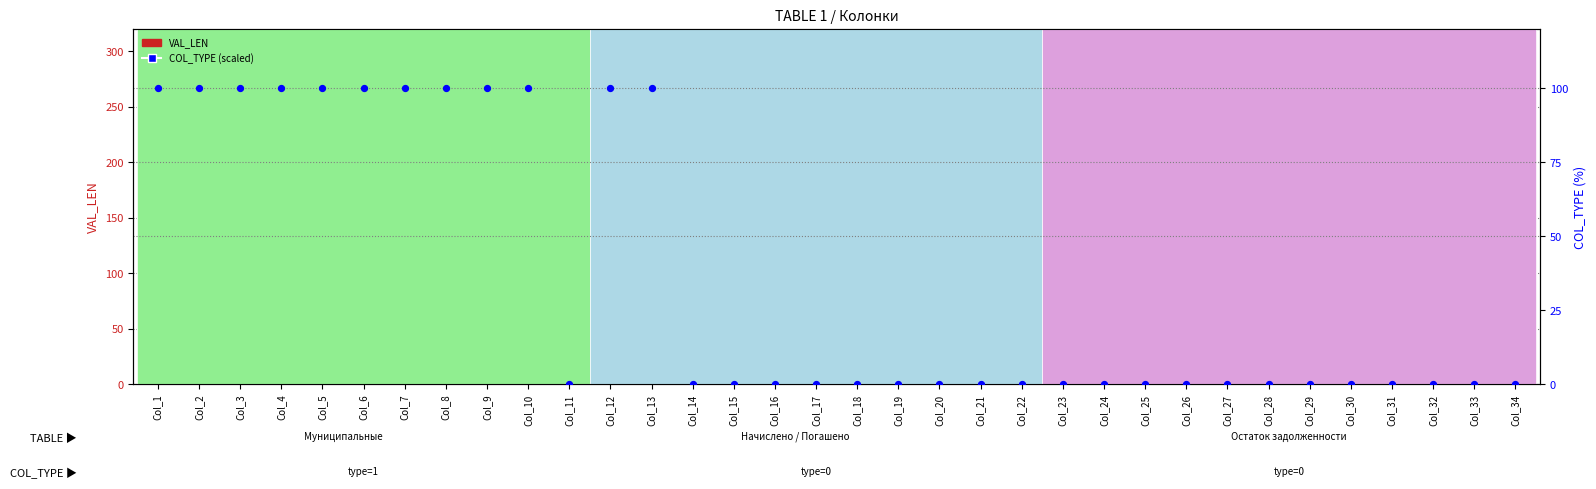

Which series has the largest Y range (max minus min)?

VAL_LEN